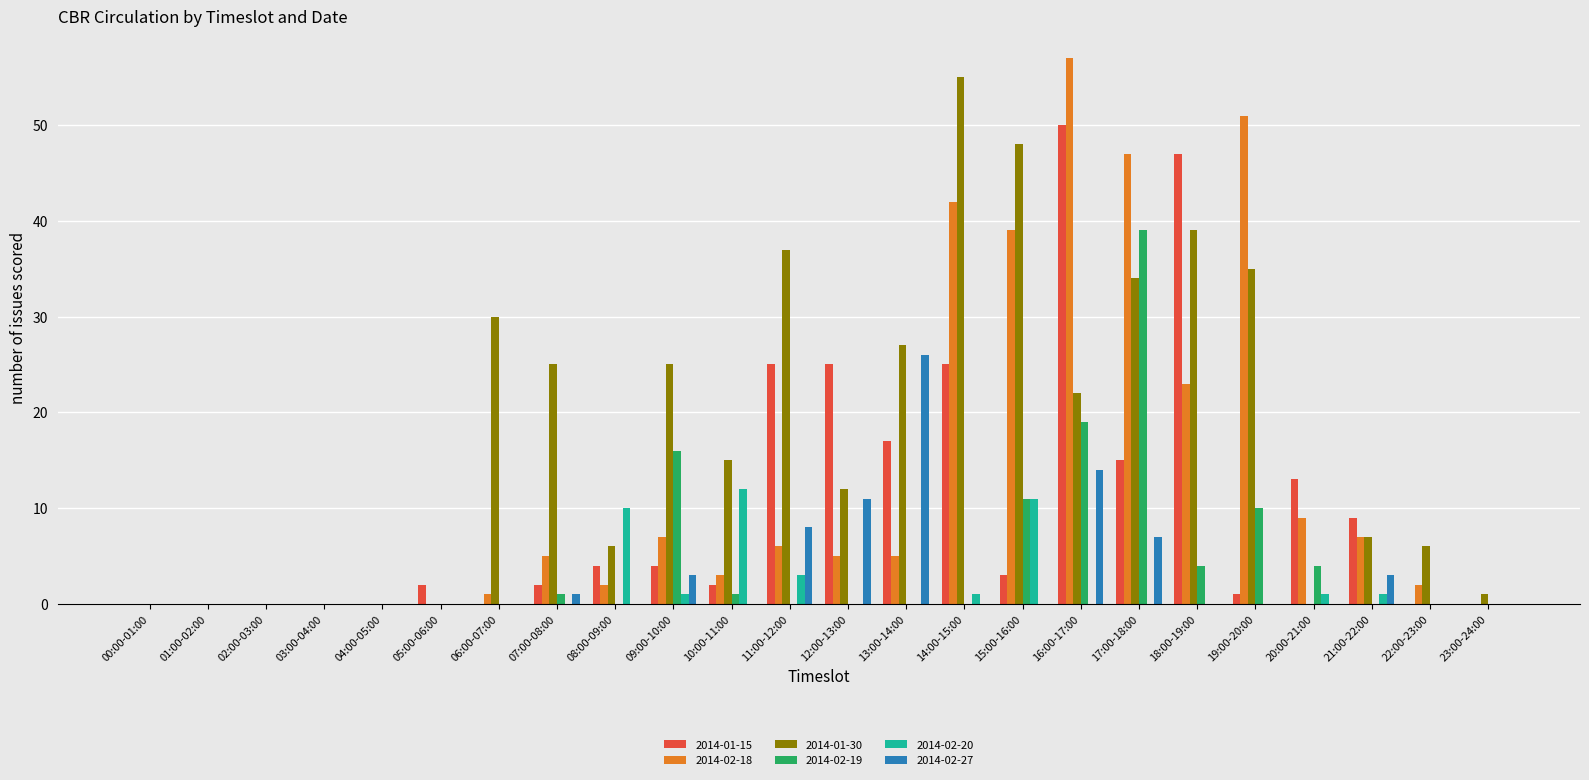

Reading left to right, what are all the values shown in this chart?

2014-01-15: 0	0	0	0	0	2	0	2	4	4	2	25	25	17	25	3	50	15	47	1	13	9	0	0
2014-02-18: 0	0	0	0	0	0	1	5	2	7	3	6	5	5	42	39	57	47	23	51	9	7	2	0
2014-01-30: 0	0	0	0	0	0	30	25	6	25	15	37	12	27	55	48	22	34	39	35	0	7	6	1
2014-02-19: 0	0	0	0	0	0	0	1	0	16	1	0	0	0	0	11	19	39	4	10	4	0	0	0
2014-02-20: 0	0	0	0	0	0	0	0	10	1	12	3	0	0	1	11	0	0	0	0	1	1	0	0
2014-02-27: 0	0	0	0	0	0	0	1	0	3	0	8	11	26	0	0	14	7	0	0	0	3	0	0